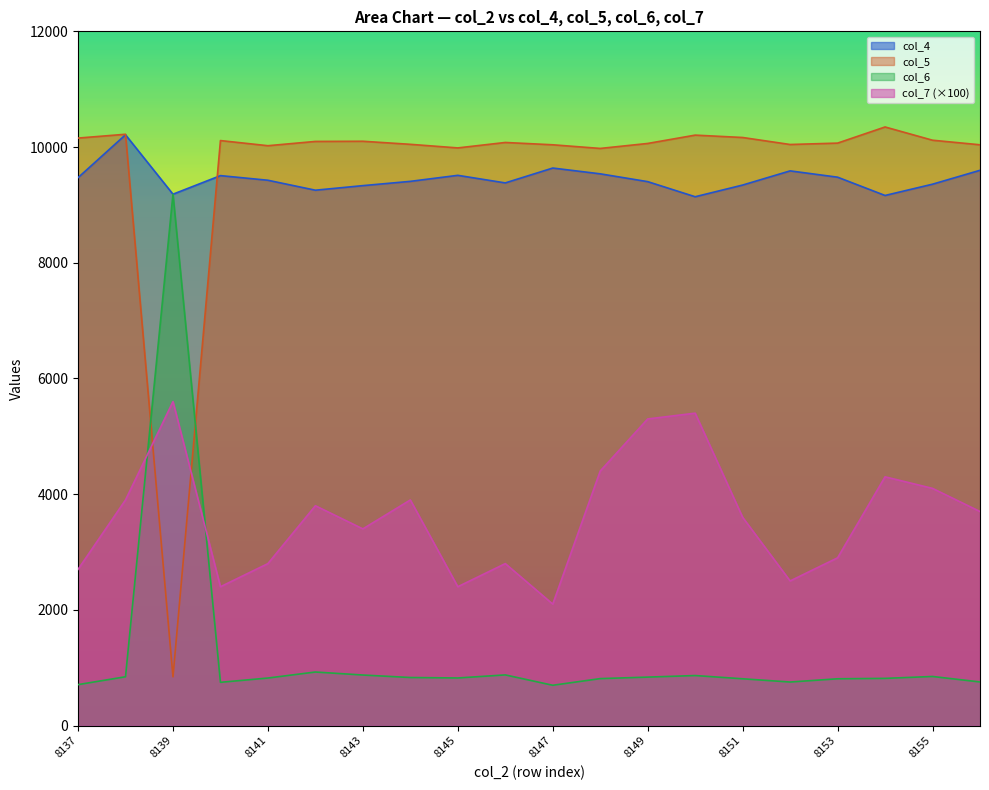

At which category does col_5 reach its first local valley?

8139